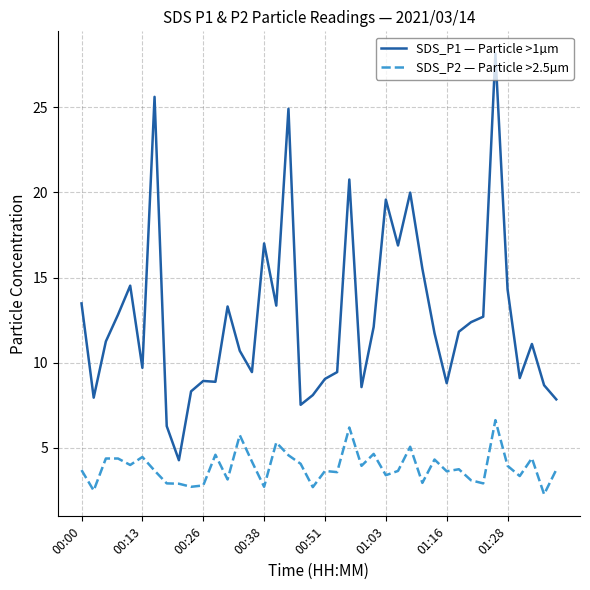

Which series has the largest total across all categories?

SDS_P1 — Particle >1µm